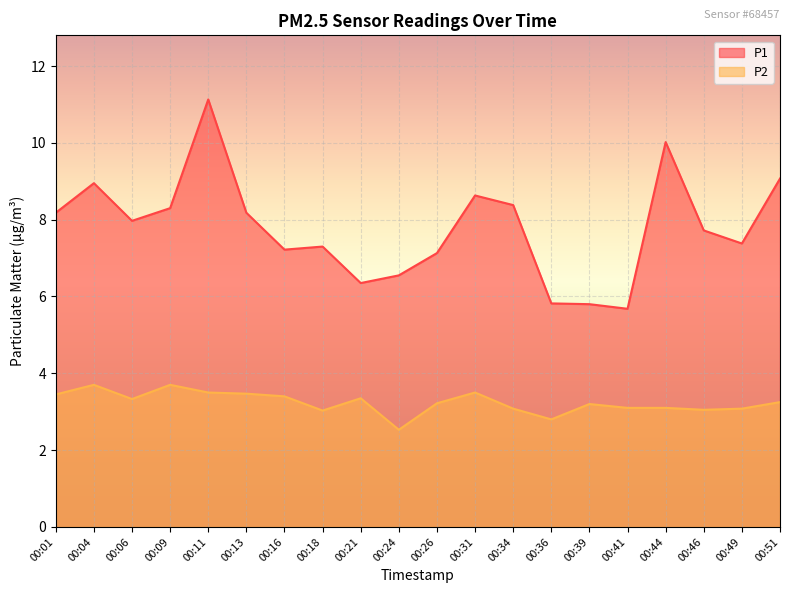

At how many categories does at least one series exceed 4?

20